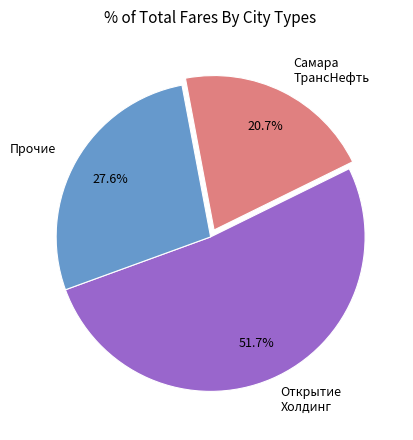

Between Открытие Холдинг and Прочие, which is larger?

Открытие Холдинг